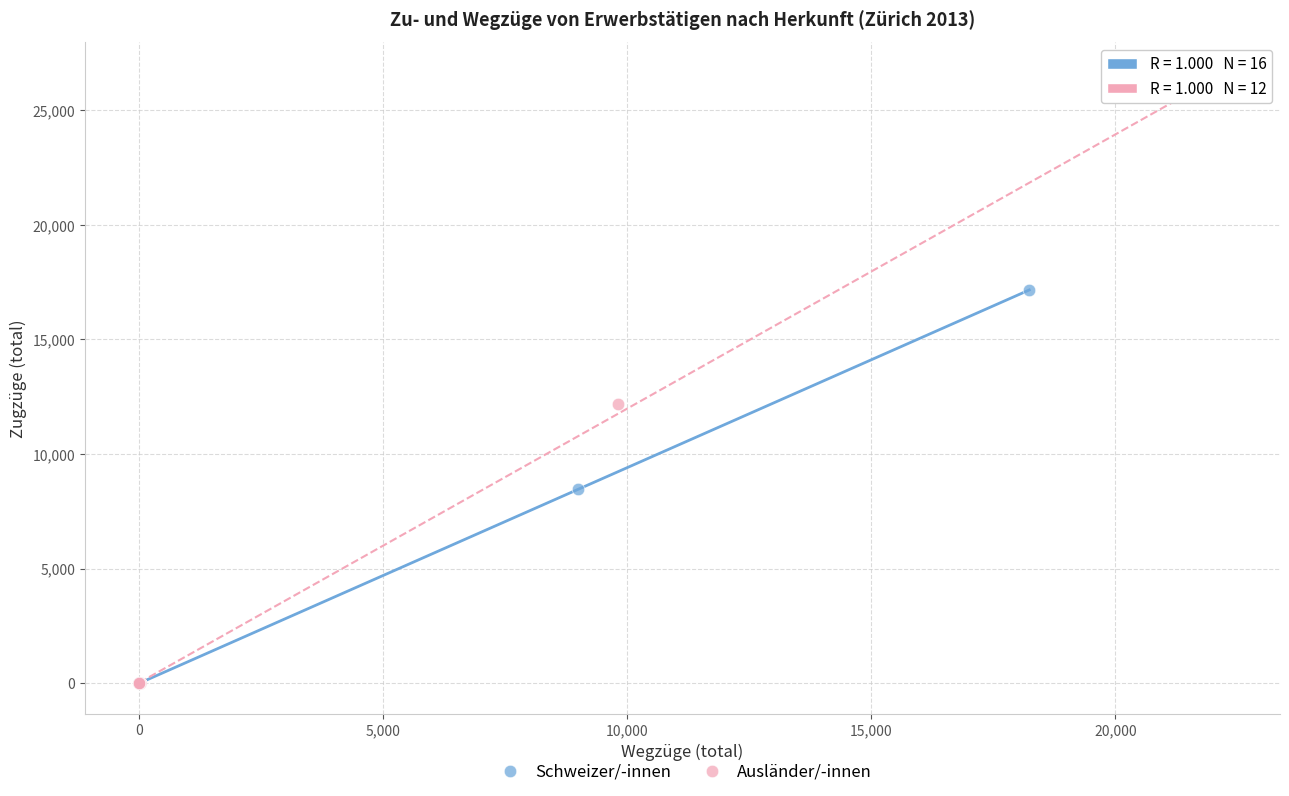

Which series reaches the maximum Y coordinate?

Ausländer/-innen